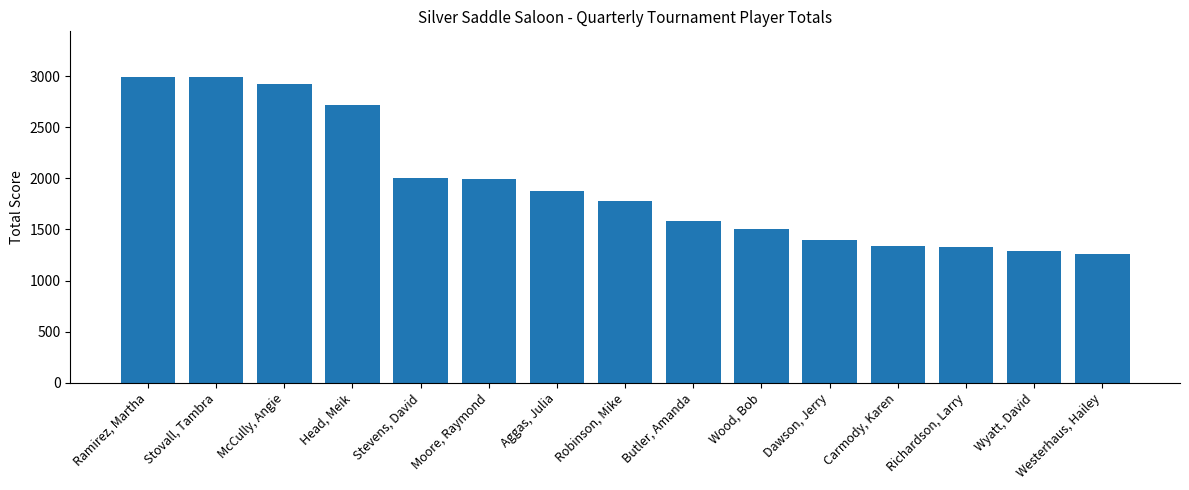

Does the chart contain any negative values?

No